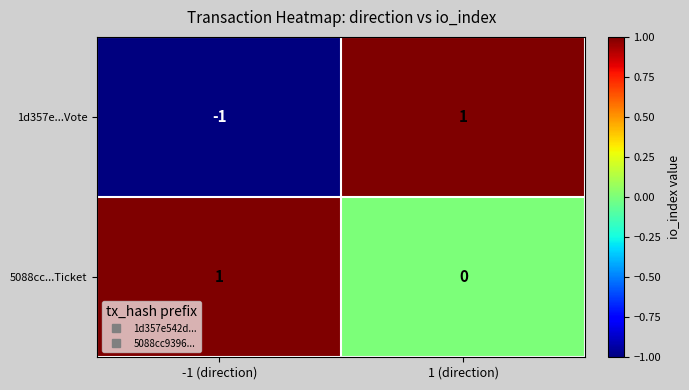

Is it true that 1d357e...Vote equals 0 at 1 (direction)?

False